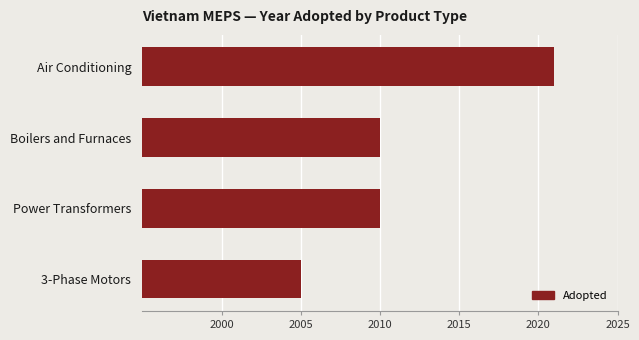

What is the difference between the maximum and minimum values?

16